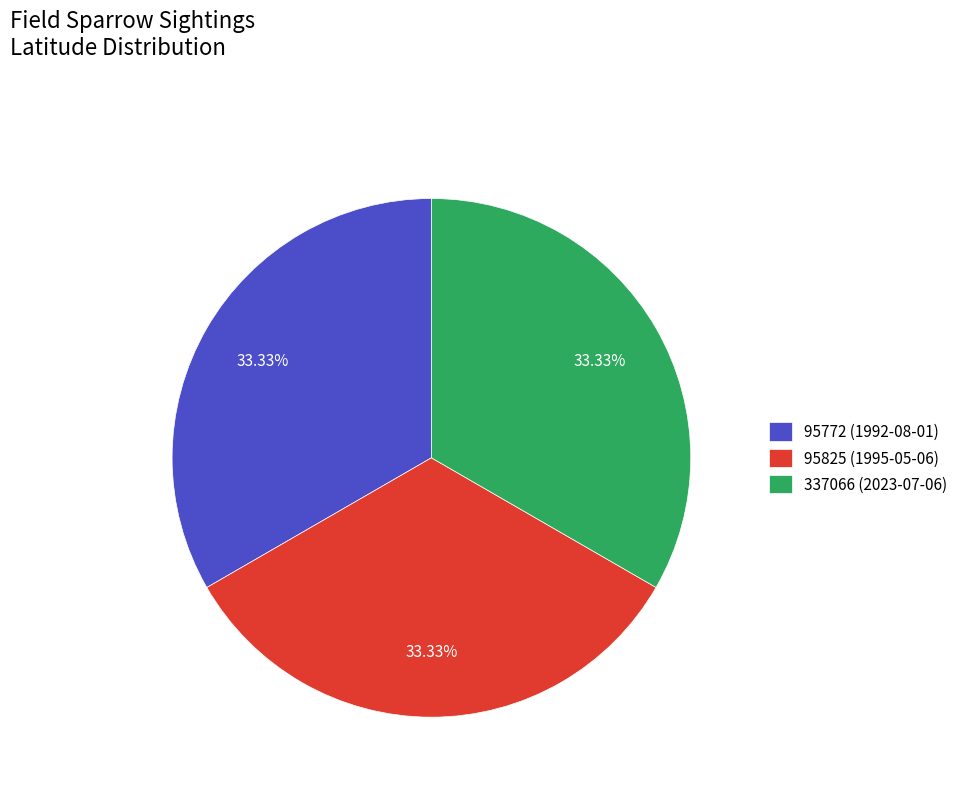

Approximately how many times larger is the value at 337066 (2023-07-06) compared to 95825 (1995-05-06)?

1.0